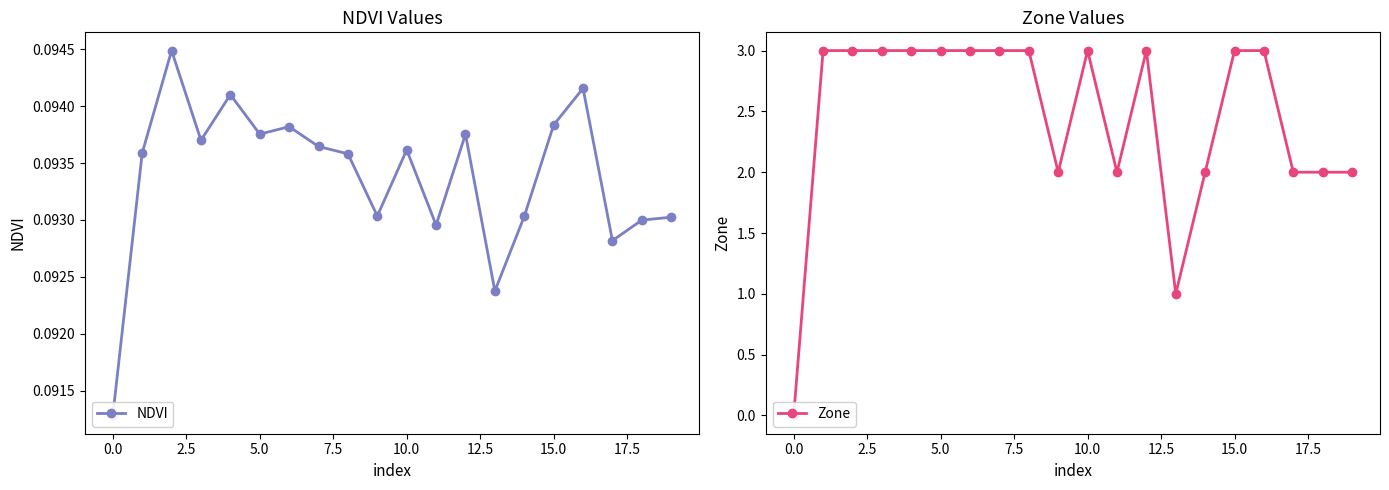

Is this an area chart (filled region under the line)?

No